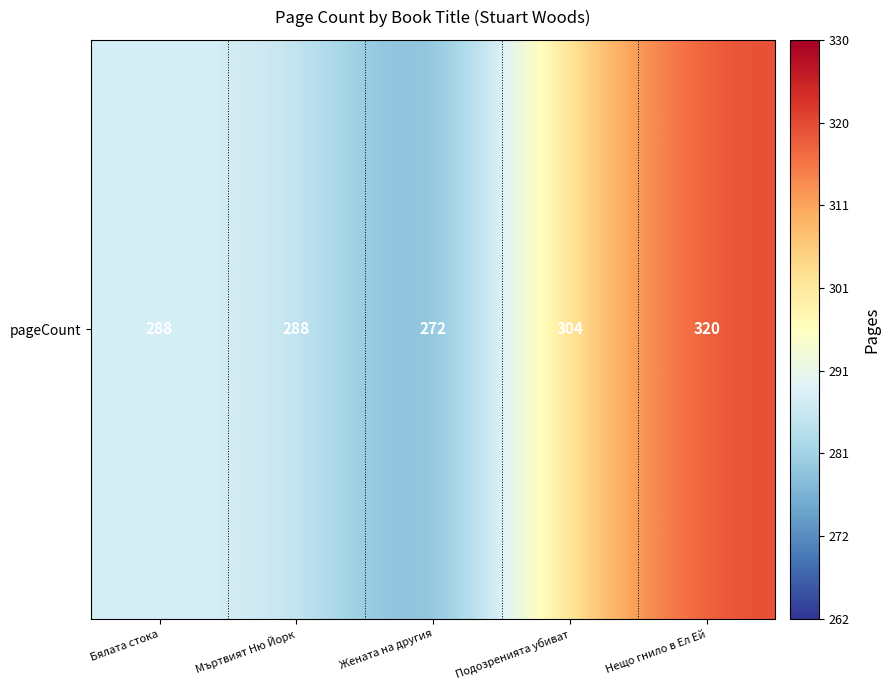

Reading left to right, what are all the values shown in this chart?

Бялата стока=288	Мъртвият Ню Йорк=288	Жената на другия=272	Подозренията убиват=304	Нещо гнило в Ел Ей=320